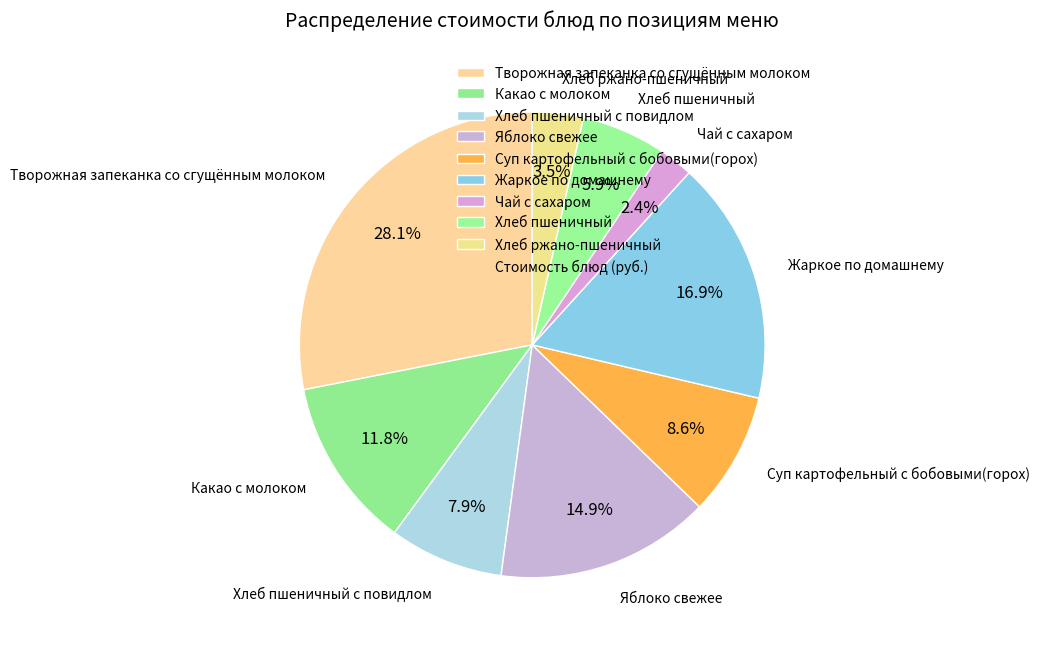

What percentage is the Творожная запеканка со сгущённым молоком slice, to the nearest percent?

28%